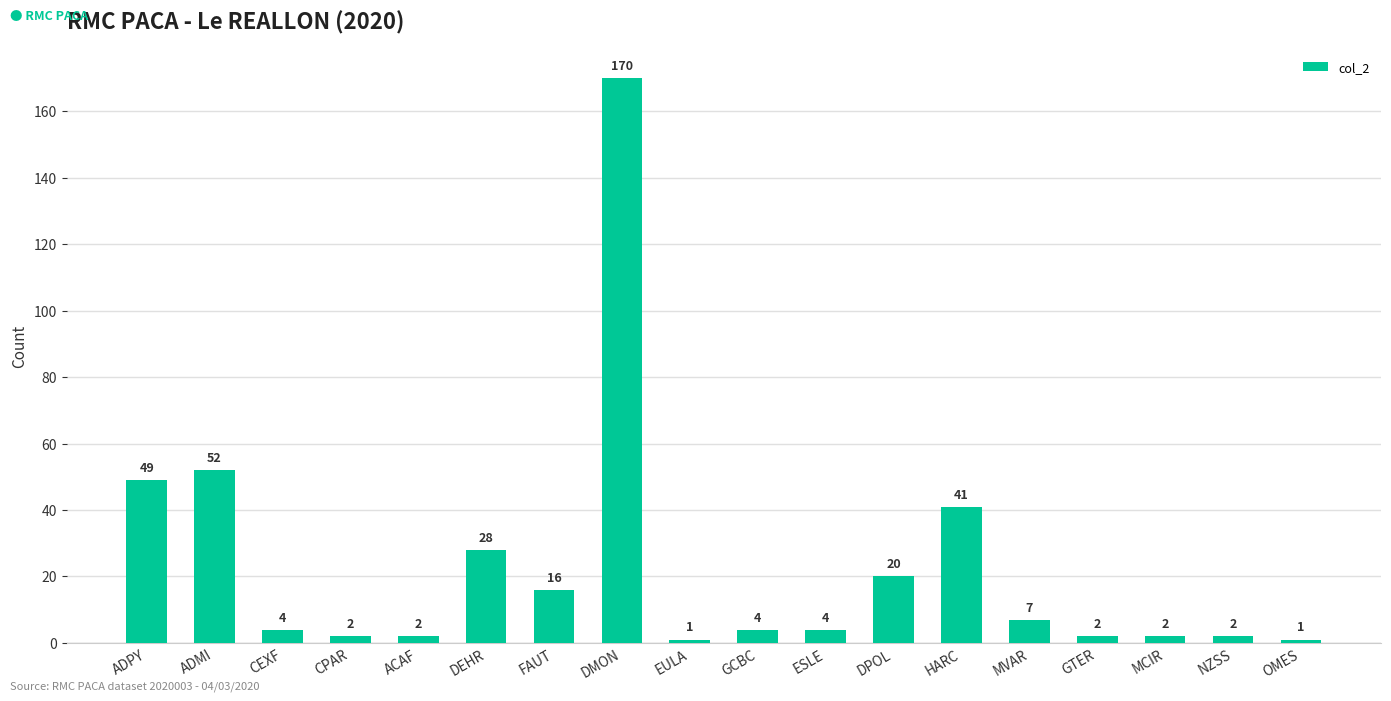

What is the smallest value displayed?

1